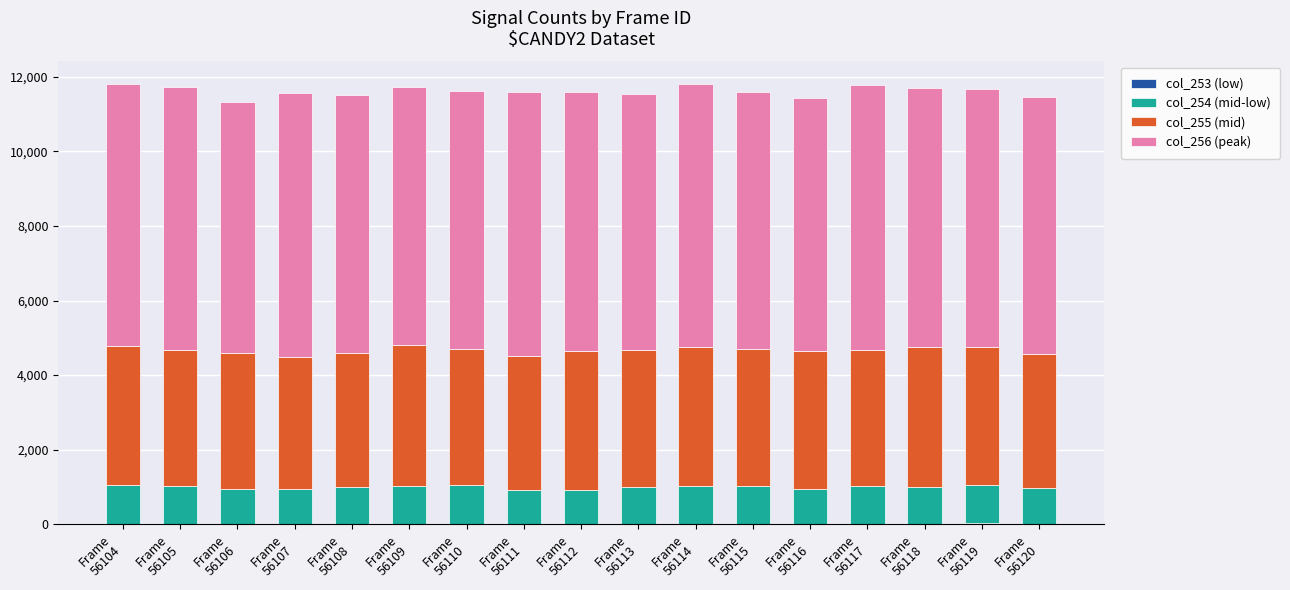

How many data points does each series have?

17